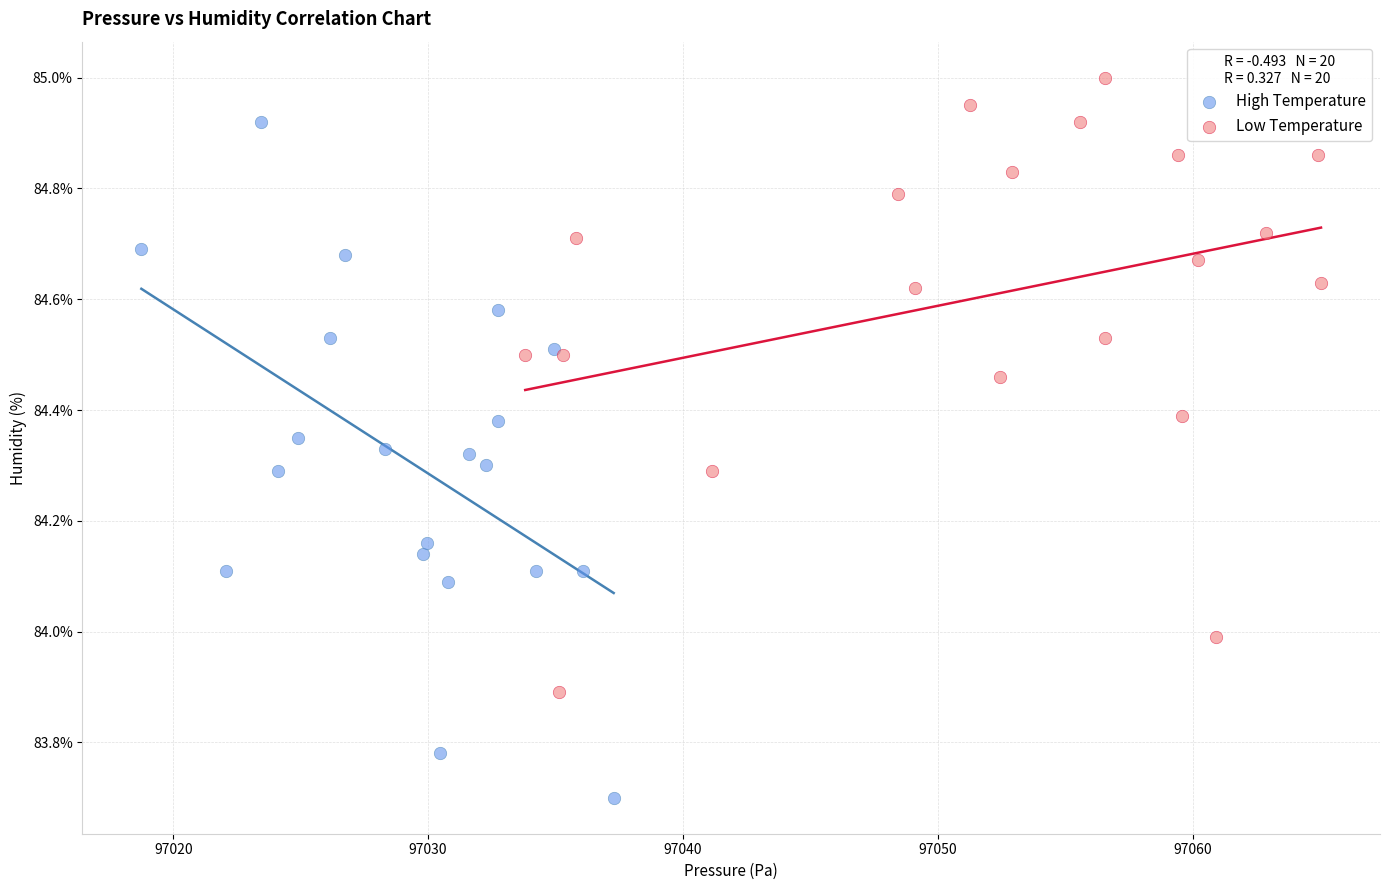

Which series reaches the minimum Y coordinate?

High Temperature